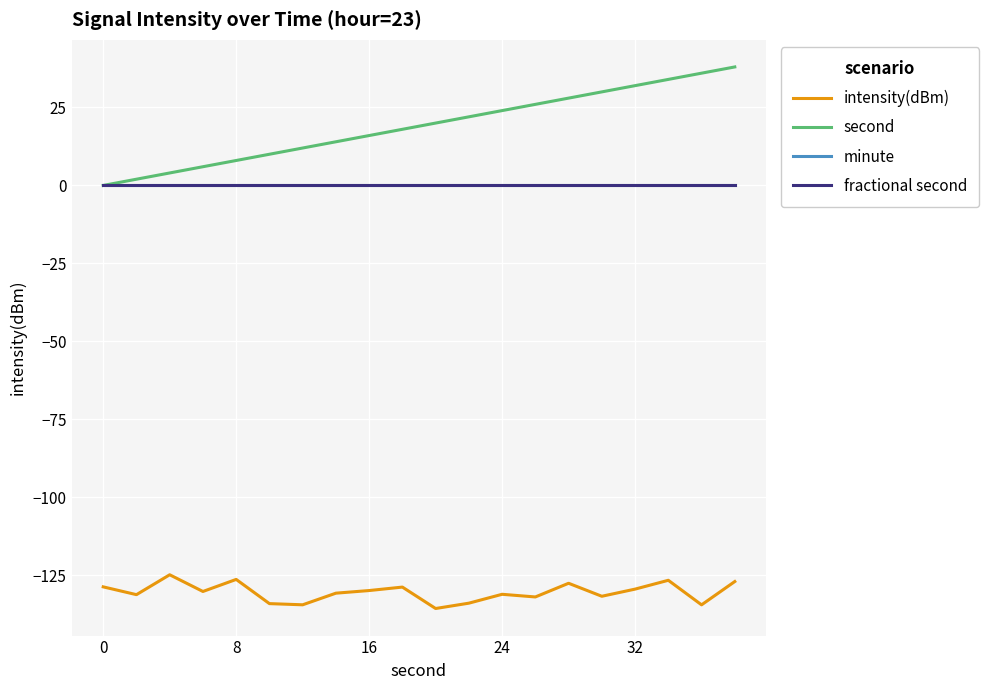

Reading right to left, transcribe all the data shown in this chart.

intensity(dBm): -127.0	-134.5	-126.6	-129.4	-131.7	-127.6	-132.0	-131.1	-134.0	-135.7	-128.8	-129.9	-130.7	-134.5	-134.1	-126.3	-130.2	-124.8	-131.2	-128.7
second: 38.0	36.0	34.0	32.0	30.0	28.0	26.0	24.0	22.0	20.0	18.0	16.0	14.0	12.0	10.0	8.0	6.0	4.0	2.0	0.0
minute: 0.0	0.0	0.0	0.0	0.0	0.0	0.0	0.0	0.0	0.0	0.0	0.0	0.0	0.0	0.0	0.0	0.0	0.0	0.0	0.0
fractional second: 0.0	0.0	0.0	0.0	0.0	0.0	0.0	0.0	0.0	0.0	0.0	0.0	0.0	0.0	0.0	0.0	0.0	0.0	0.0	0.0